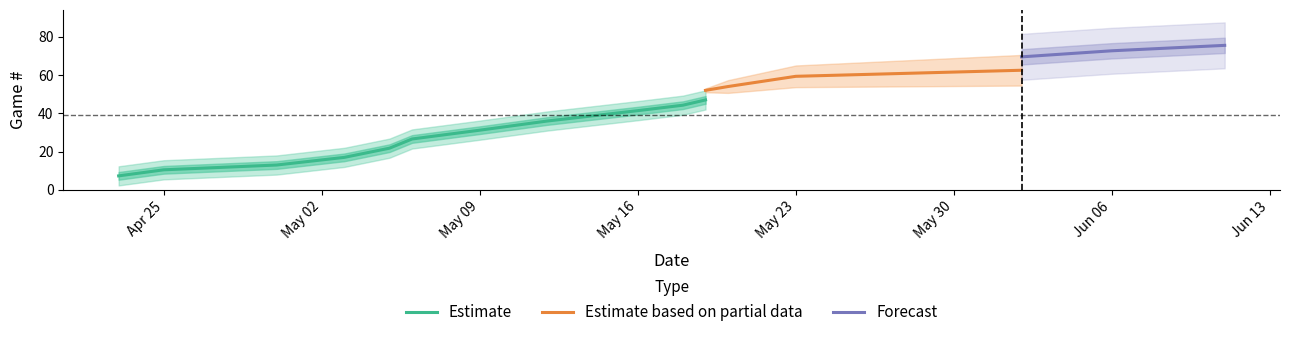

Does the chart have visible grid lines?

No